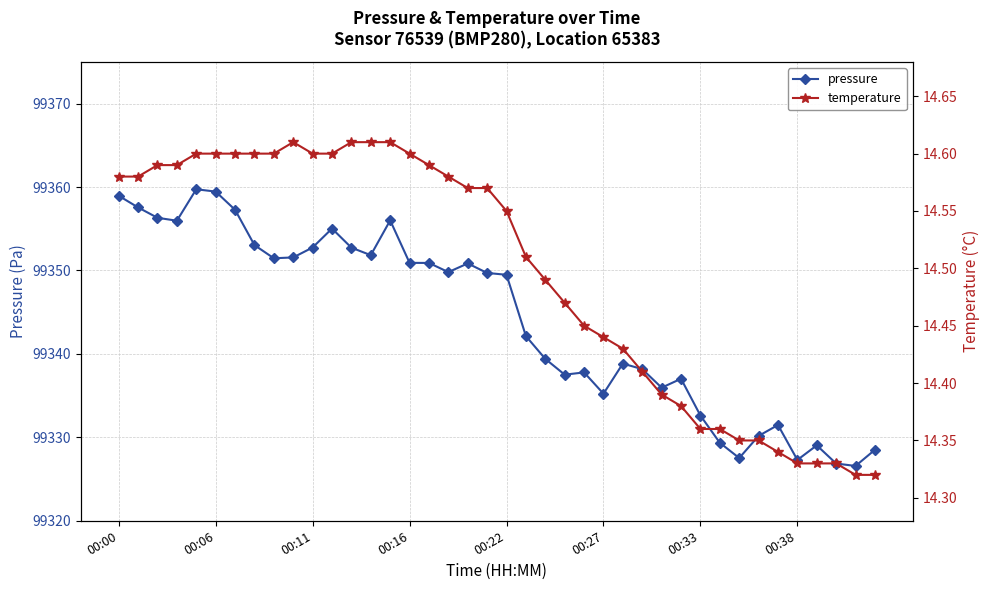

What is the average value of the pressure series?

99344.1